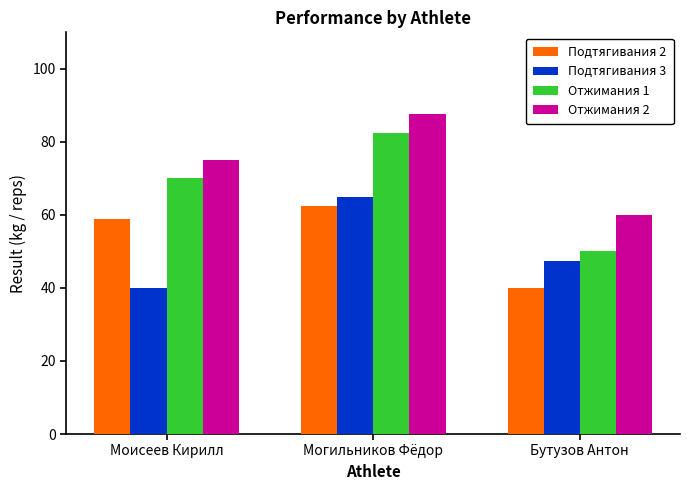

Is the value of Подтягивания 3 at Бутузов Антон greater than the value of Отжимания 2 at Бутузов Антон?

No